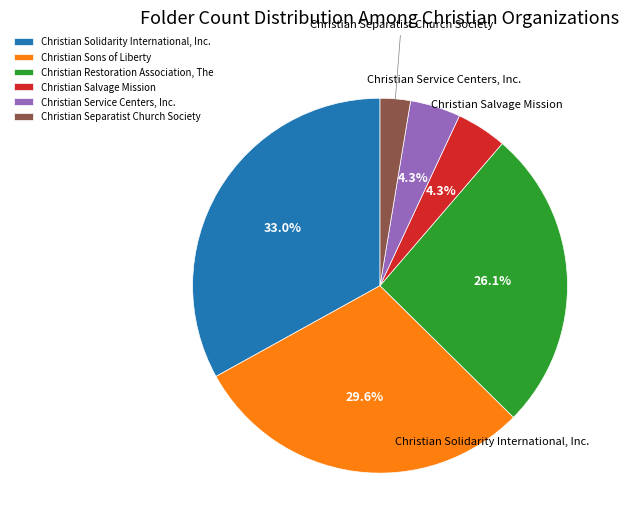

To the nearest percent, what is the combined percentage of Christian Service Centers, Inc. and Christian Separatist Church Society?

7%